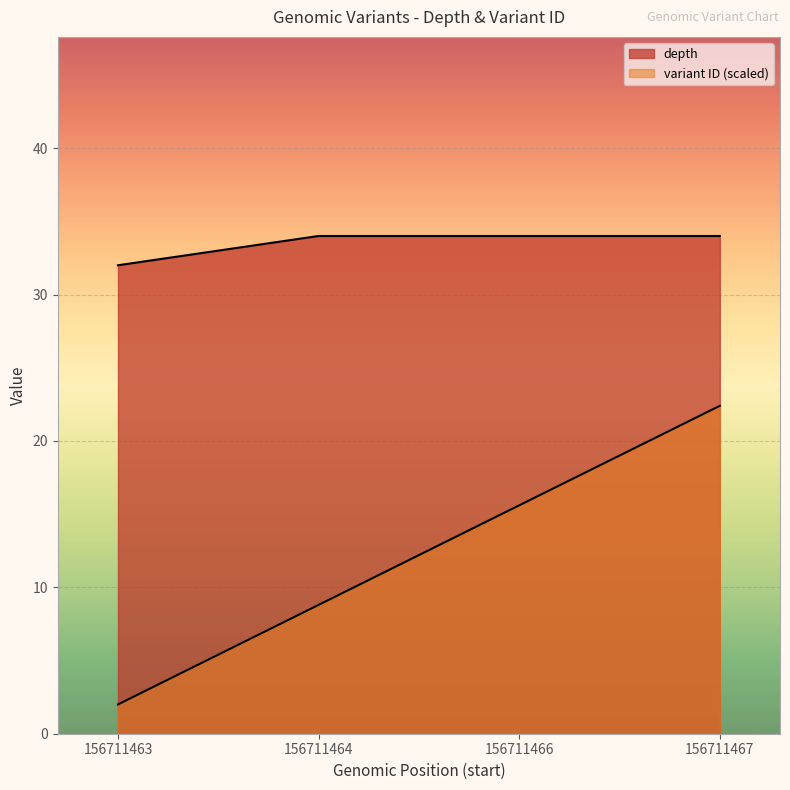

List the series in order of their peak value, highest first.

depth, variant ID